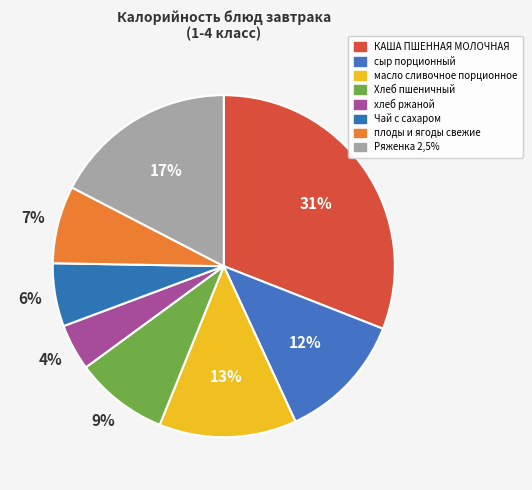

What is the ratio of the value at сыр порционный to the value at плоды и ягоды свежие?

1.7